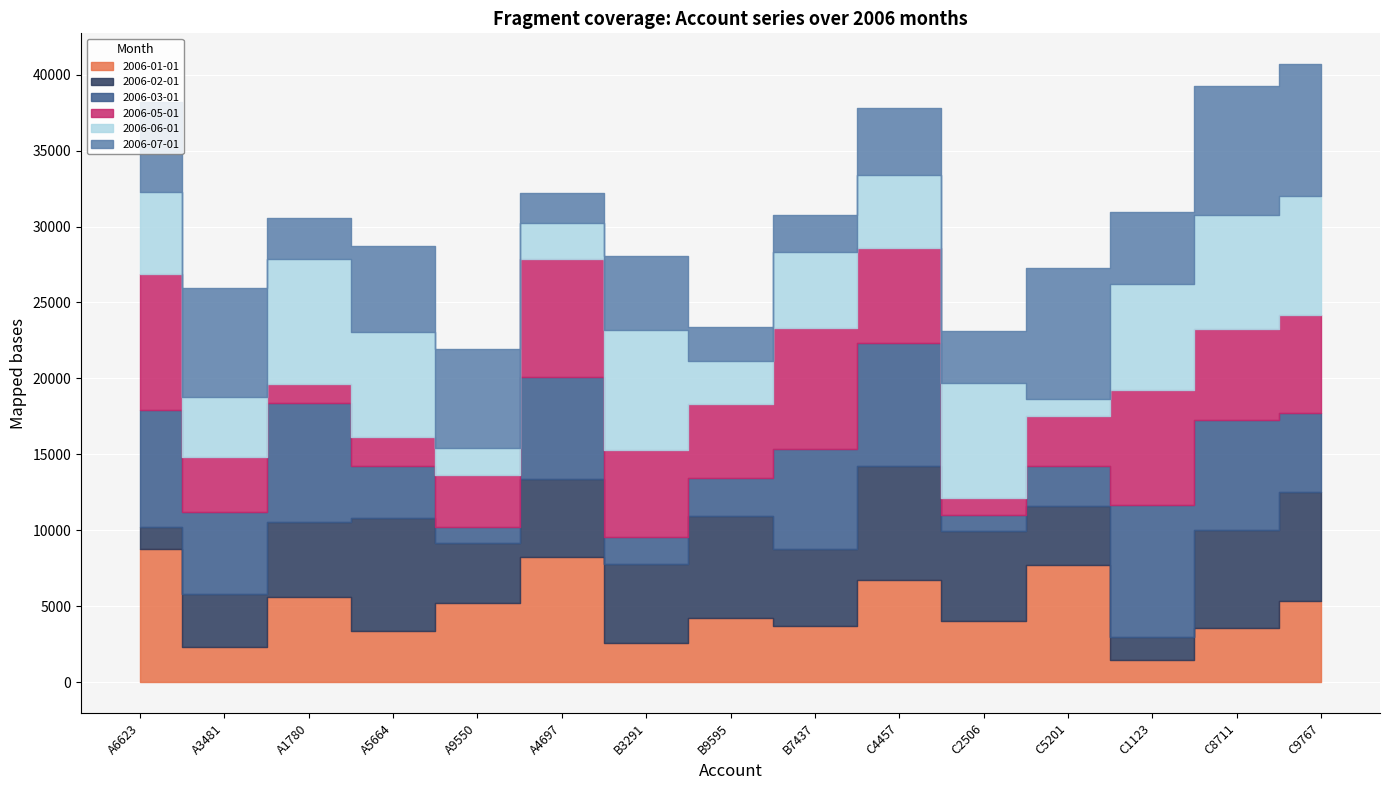

What is the difference between the second highest and minimum values in the 2006-03-01 series?

7083